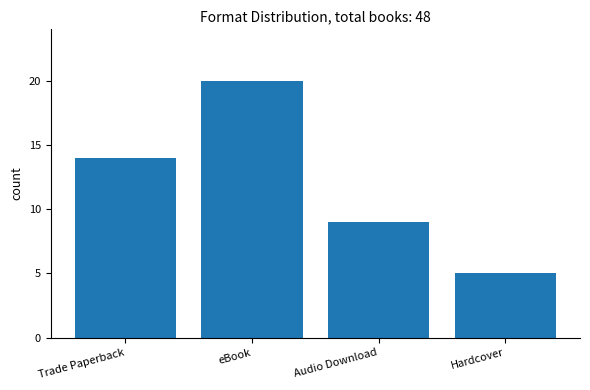

What position from the left is Hardcover?

4